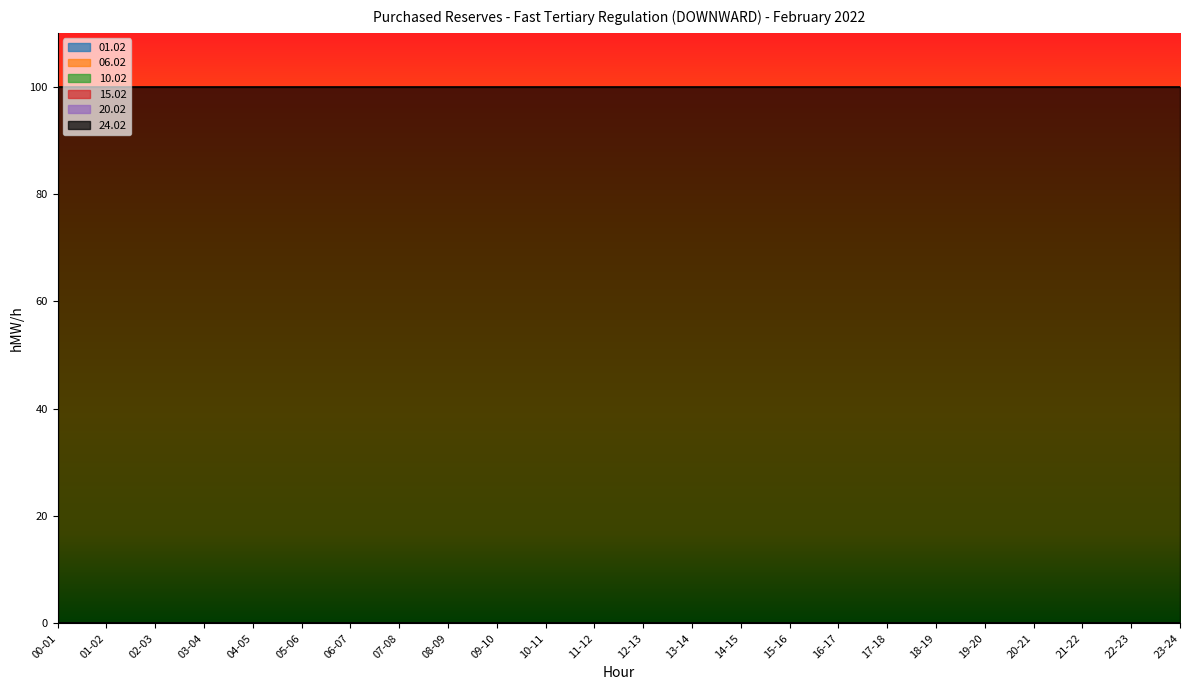

Reading left to right, extract all data points from this chart.

01.02: 00-01=0	01-02=0	02-03=0	03-04=0	04-05=0	05-06=0	06-07=0	07-08=0	08-09=0	09-10=0	10-11=0	11-12=0	12-13=0	13-14=0	14-15=0	15-16=0	16-17=0	17-18=0	18-19=0	19-20=0	20-21=0	21-22=0	22-23=0	23-24=0
06.02: 00-01=0	01-02=0	02-03=0	03-04=0	04-05=0	05-06=0	06-07=0	07-08=0	08-09=0	09-10=0	10-11=0	11-12=0	12-13=0	13-14=0	14-15=0	15-16=0	16-17=0	17-18=0	18-19=0	19-20=0	20-21=0	21-22=0	22-23=0	23-24=0
10.02: 00-01=0	01-02=0	02-03=0	03-04=0	04-05=0	05-06=0	06-07=0	07-08=0	08-09=0	09-10=0	10-11=0	11-12=0	12-13=0	13-14=0	14-15=0	15-16=0	16-17=0	17-18=0	18-19=0	19-20=0	20-21=0	21-22=0	22-23=0	23-24=0
15.02: 00-01=0	01-02=0	02-03=0	03-04=0	04-05=0	05-06=0	06-07=0	07-08=0	08-09=0	09-10=0	10-11=0	11-12=0	12-13=0	13-14=0	14-15=0	15-16=0	16-17=0	17-18=0	18-19=0	19-20=0	20-21=0	21-22=0	22-23=0	23-24=0
20.02: 00-01=0	01-02=0	02-03=0	03-04=0	04-05=0	05-06=0	06-07=0	07-08=0	08-09=0	09-10=0	10-11=0	11-12=0	12-13=0	13-14=0	14-15=0	15-16=0	16-17=0	17-18=0	18-19=0	19-20=0	20-21=0	21-22=0	22-23=0	23-24=0
24.02: 00-01=100	01-02=100	02-03=100	03-04=100	04-05=100	05-06=100	06-07=100	07-08=100	08-09=100	09-10=100	10-11=100	11-12=100	12-13=100	13-14=100	14-15=100	15-16=100	16-17=100	17-18=100	18-19=100	19-20=100	20-21=100	21-22=100	22-23=100	23-24=100